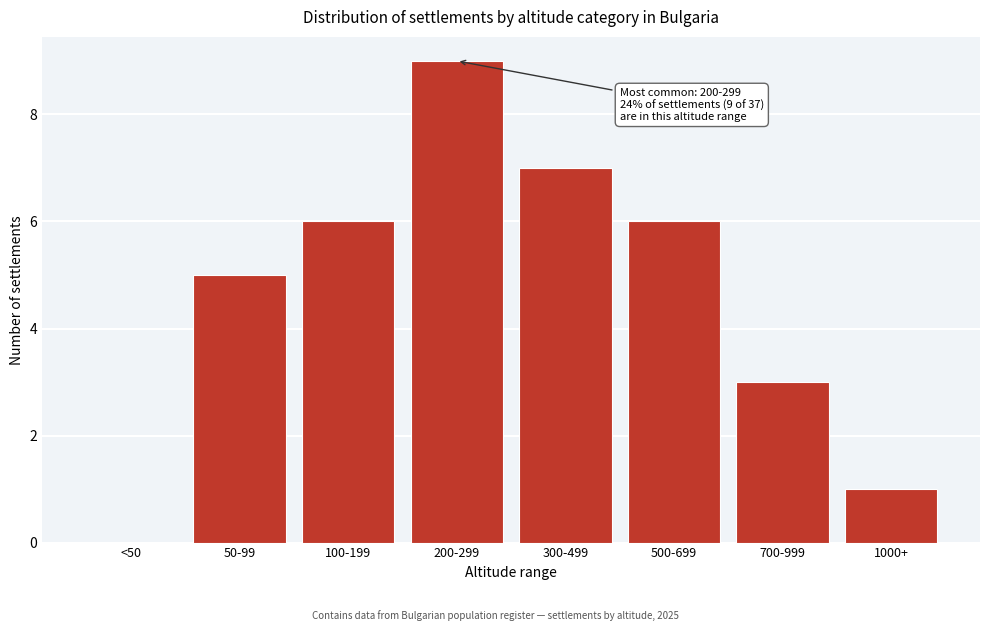

Reading left to right, extract all data points from this chart.

<50=0	50-99=5	100-199=6	200-299=9	300-499=7	500-699=6	700-999=3	1000+=1